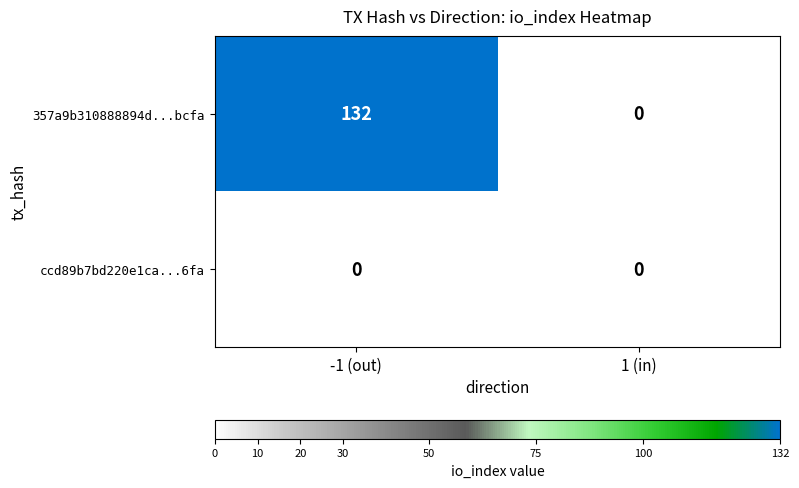

What is the difference between the 357a9b310888894d...bcfa values at -1 (out) and 1 (in)?

132